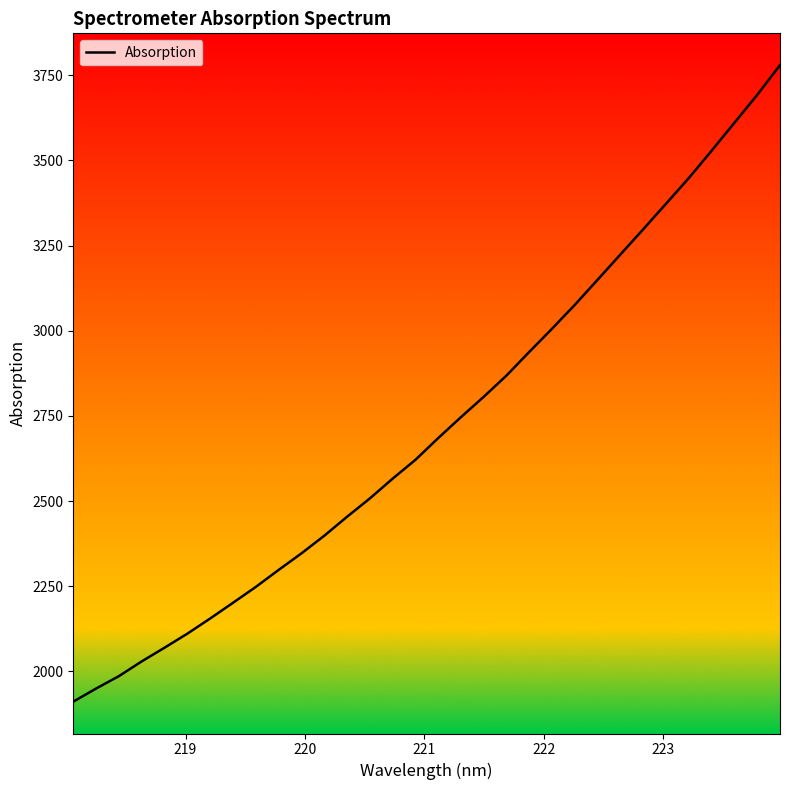

What is the minimum value shown in the chart?

1911.4